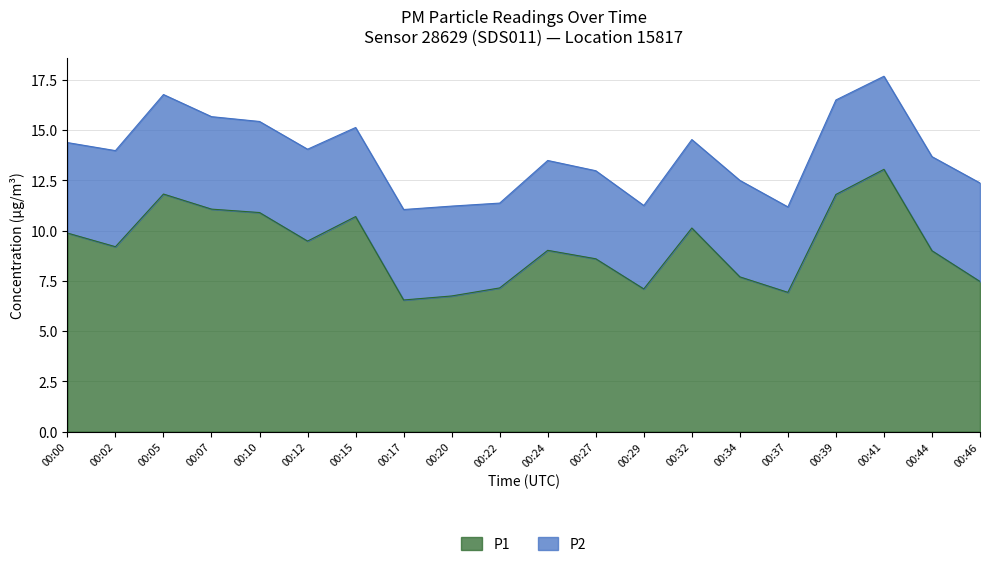

True or false: the data shows 13.6 at 00:02.

False